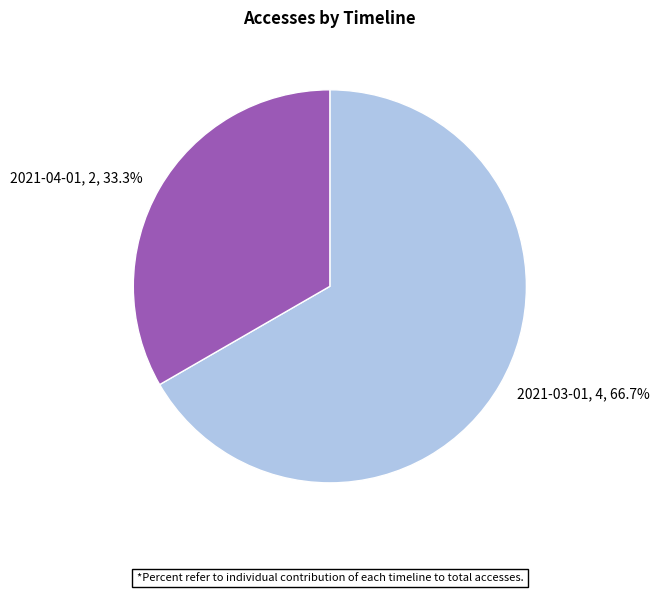

Combined, what portion of the pie is 2021-03-01 and 2021-04-01?

100.0%